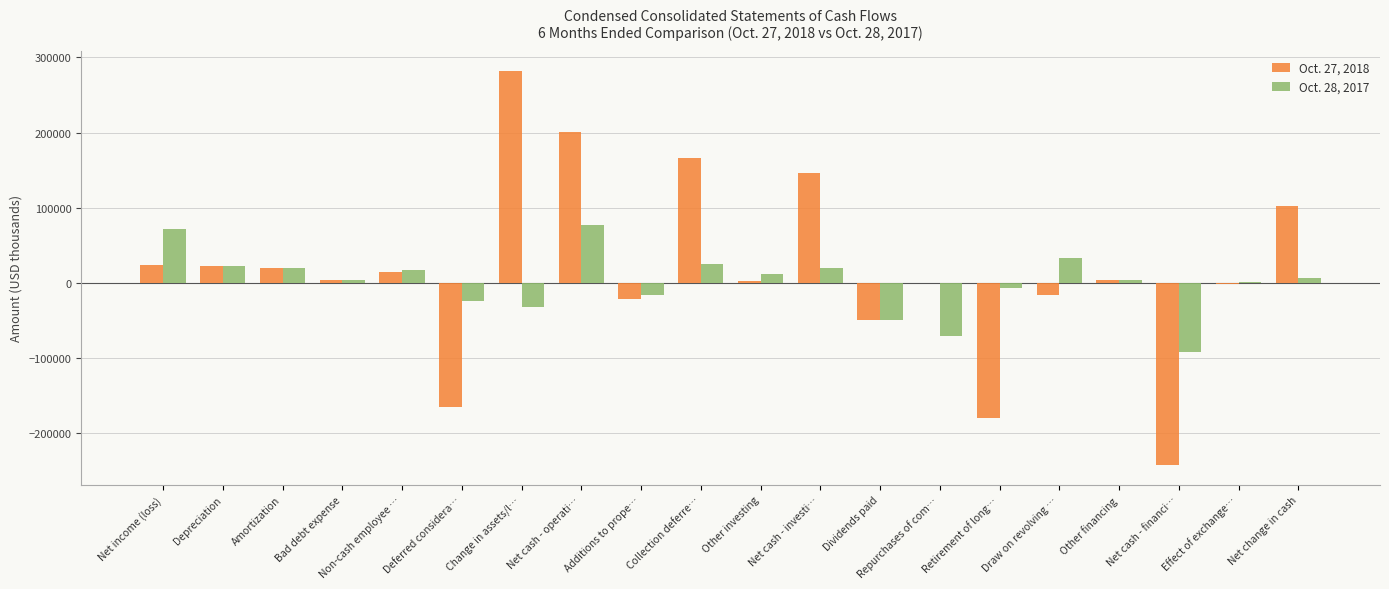

Where does the Oct. 28, 2017 series first go above 6497?

Net income (loss)